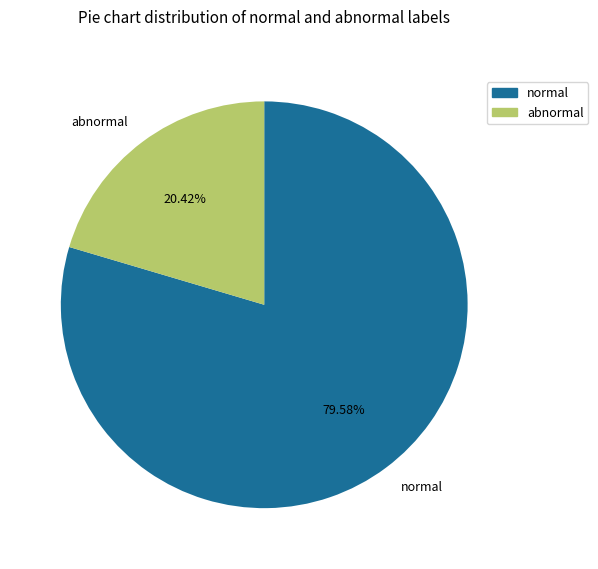

Is the sum of abnormal and normal greater than half?

Yes